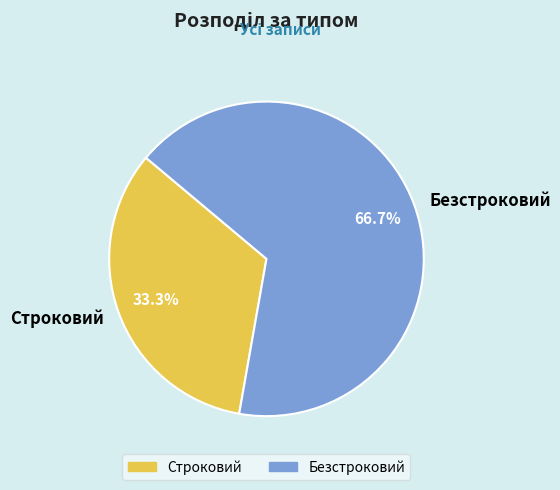

To the nearest percent, what is the average slice percentage?

50%